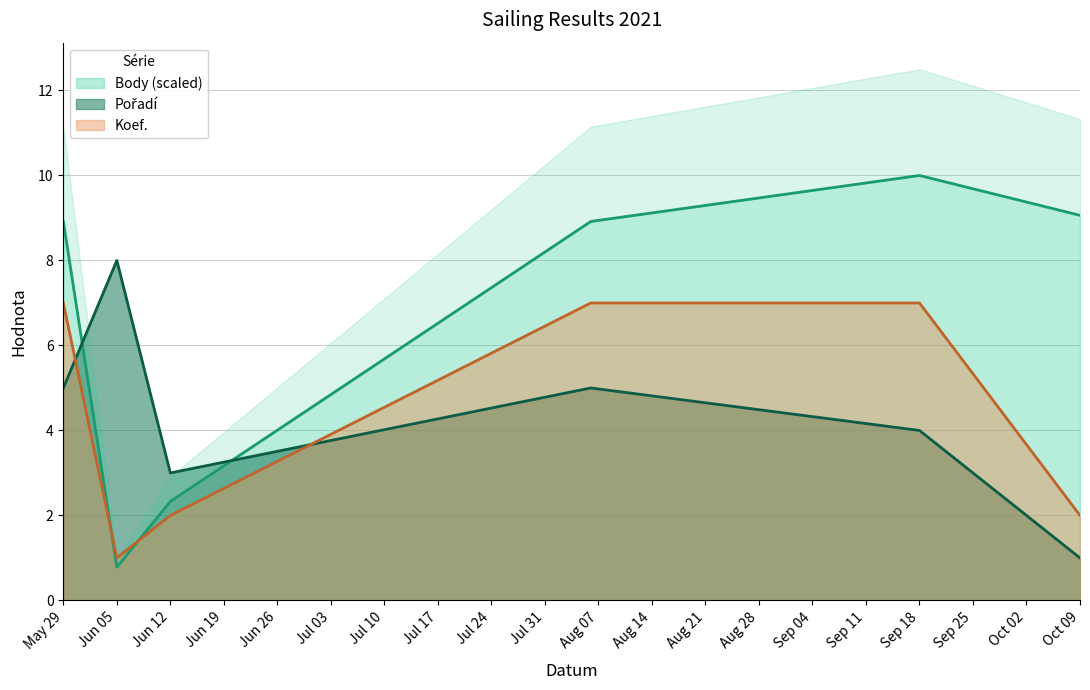

List the series in order of their peak value, highest first.

Body, Pořadí, Koef.